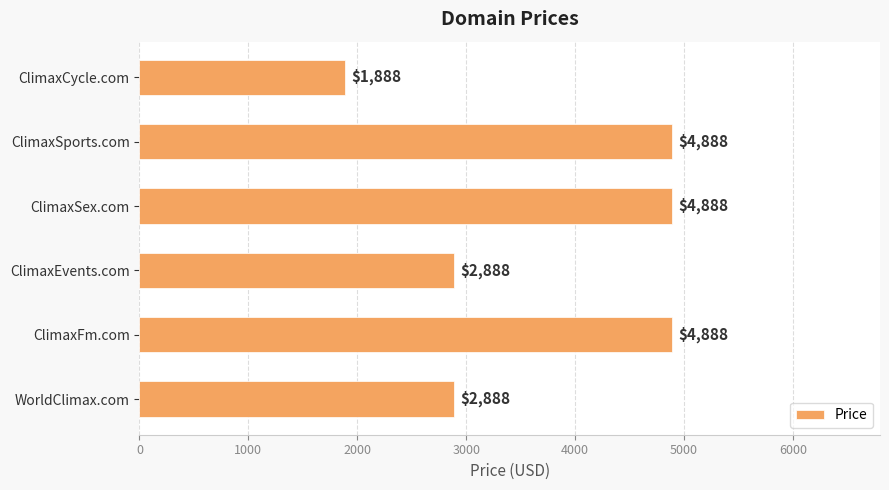

What is the maximum value shown in the chart?

4888